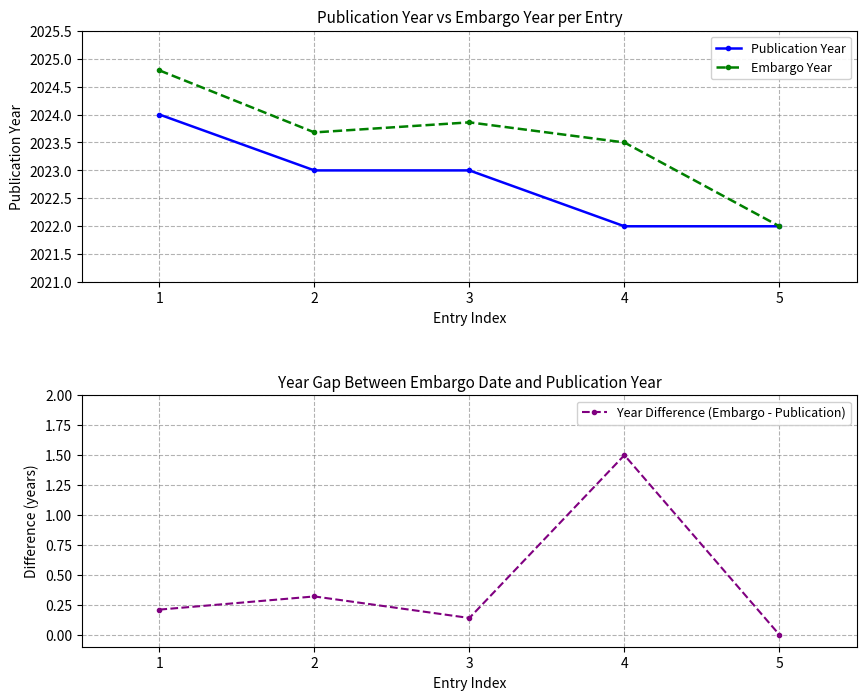

At 5, list the series in order from largest to smallest.

Publication Year, Embargo Year, Year Difference (Embargo - Publication)